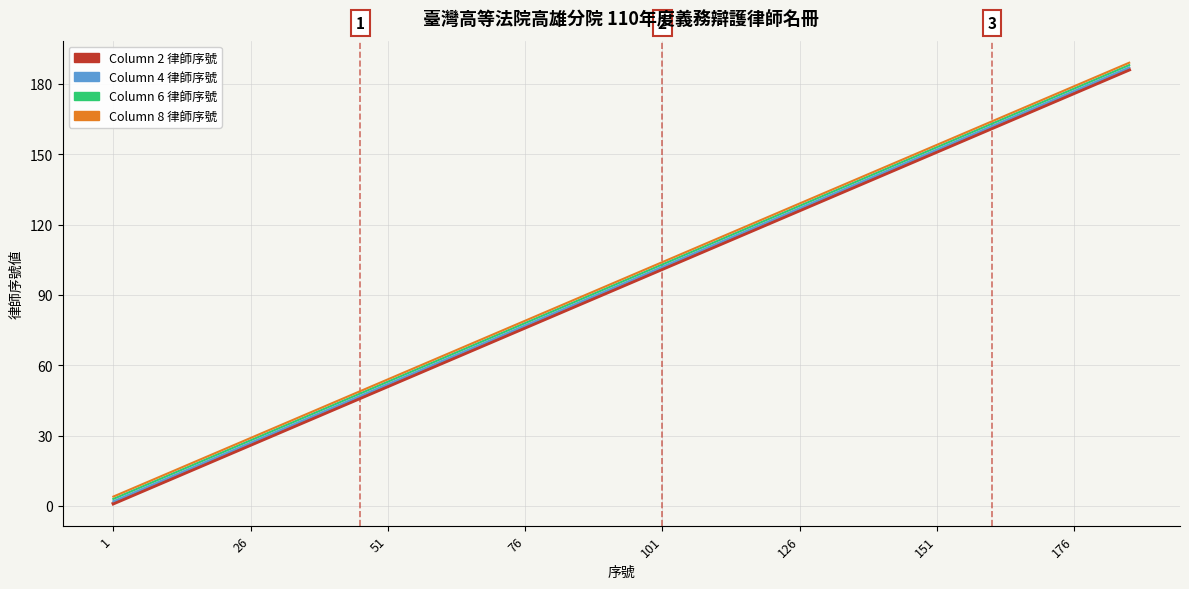

True or false: Column 8 律師序號 and Column 2 律師序號 cross at least once.

False